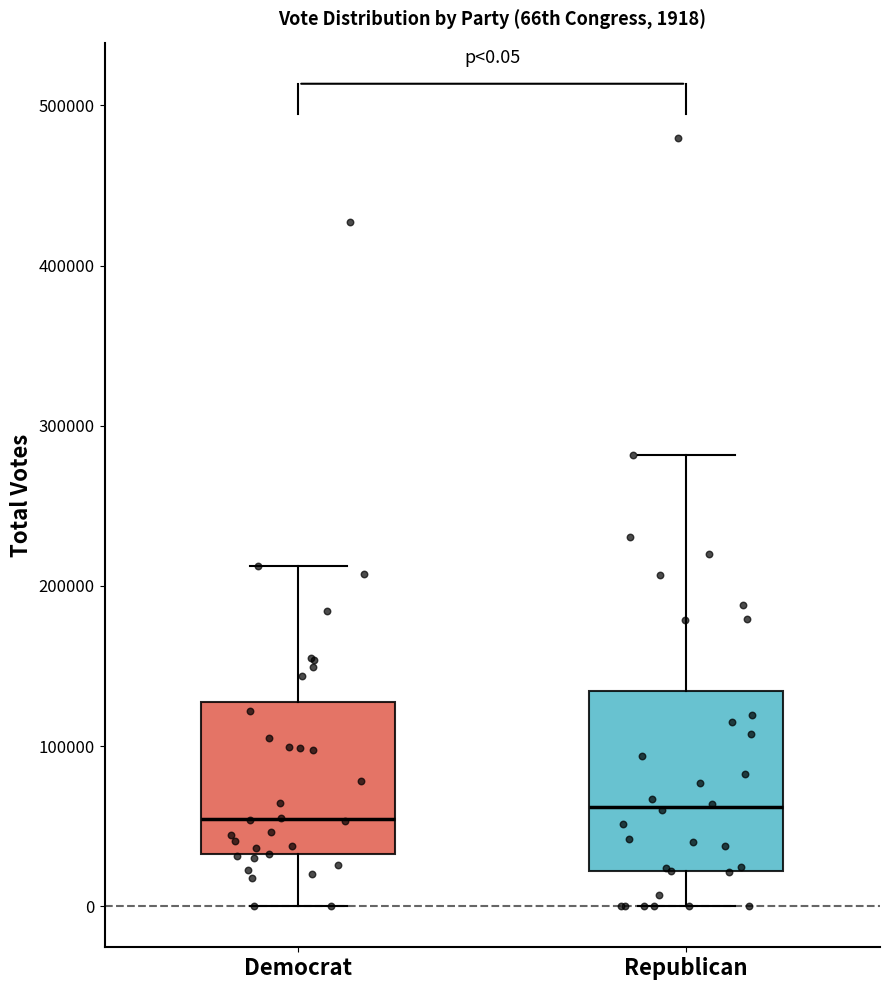

Which box is the tallest, from its lower edge to its upper edge?

Republican